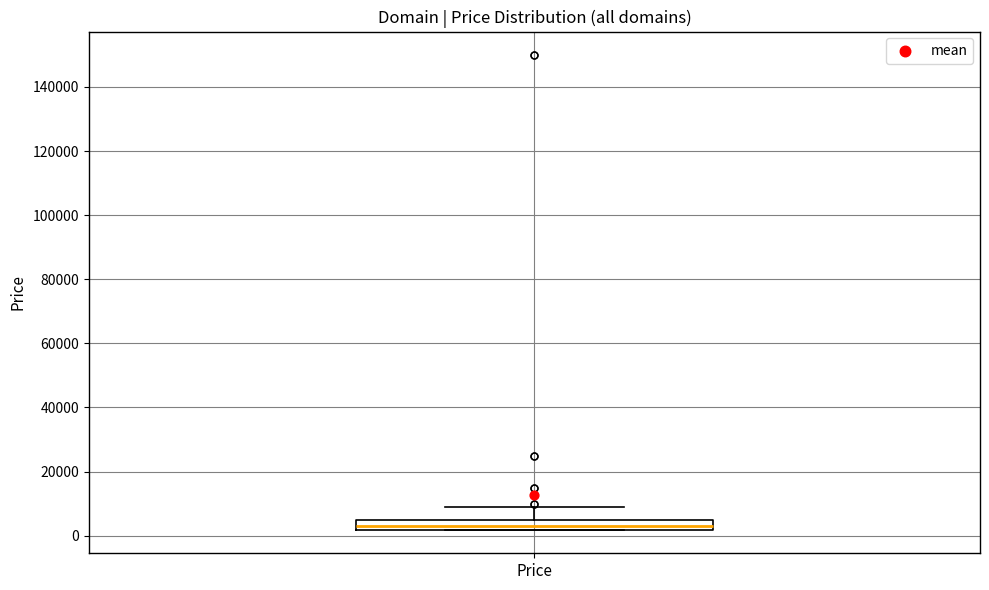

Where is the lower edge of the box for Price on the y-axis? The values are not printed on the chart, so give them approximately, as read against the axis.

2000